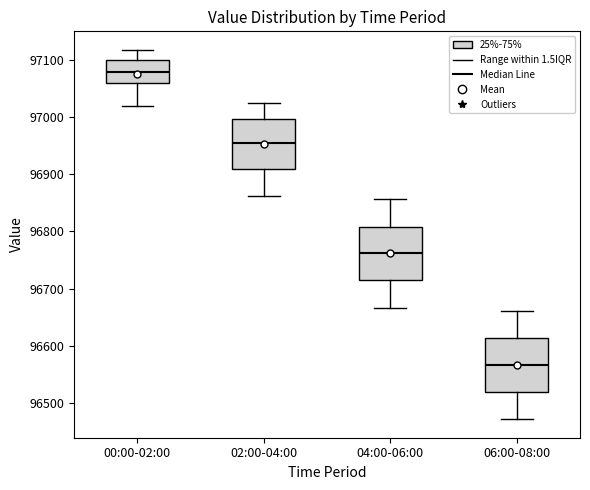

Which box's median line is the lowest?

06:00-08:00